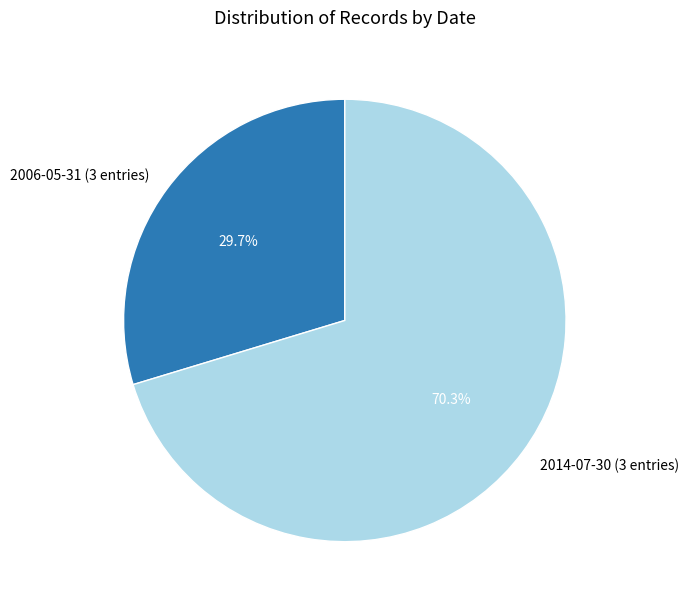

Is the sum of 2006-05-31 (3 entries) and 2014-07-30 (3 entries) greater than half?

Yes